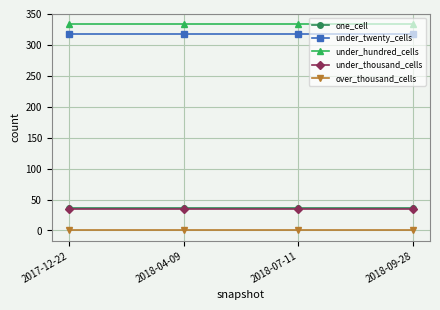

True or false: under_twenty_cells and under_thousand_cells intersect in this chart.

False